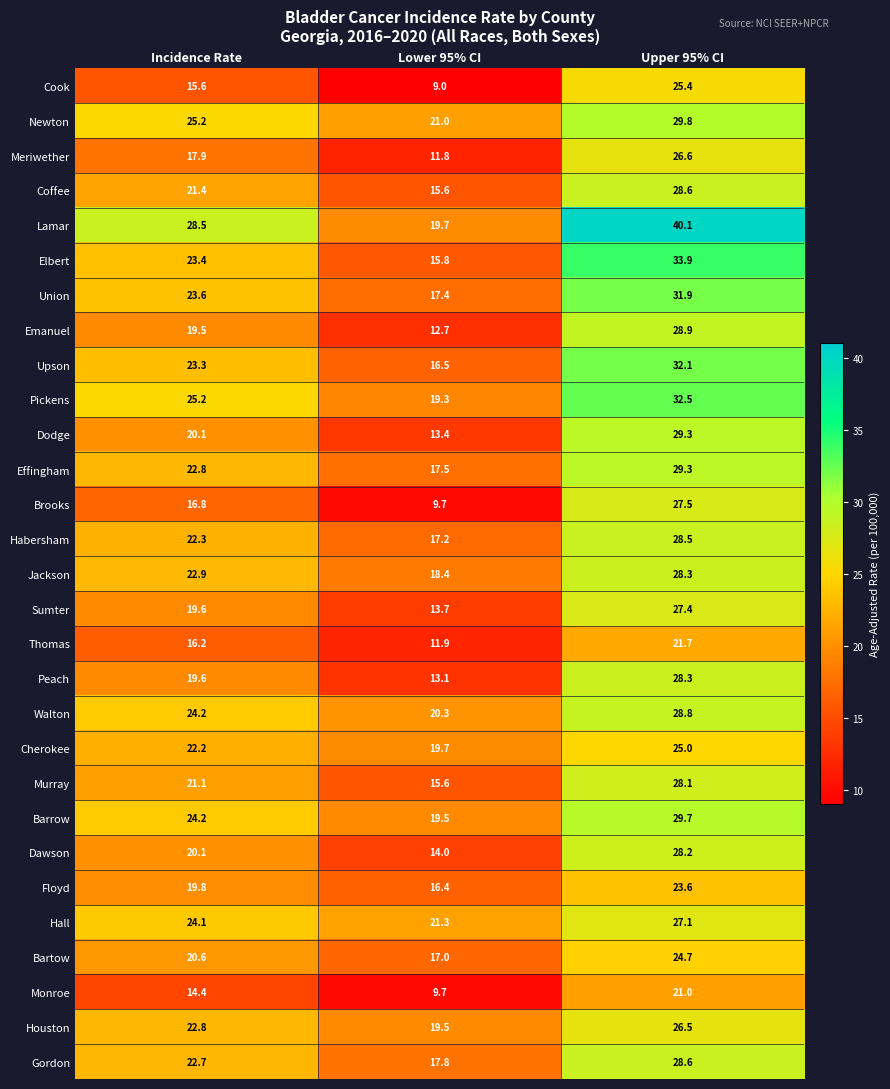

What is the maximum value shown in the chart?

40.1